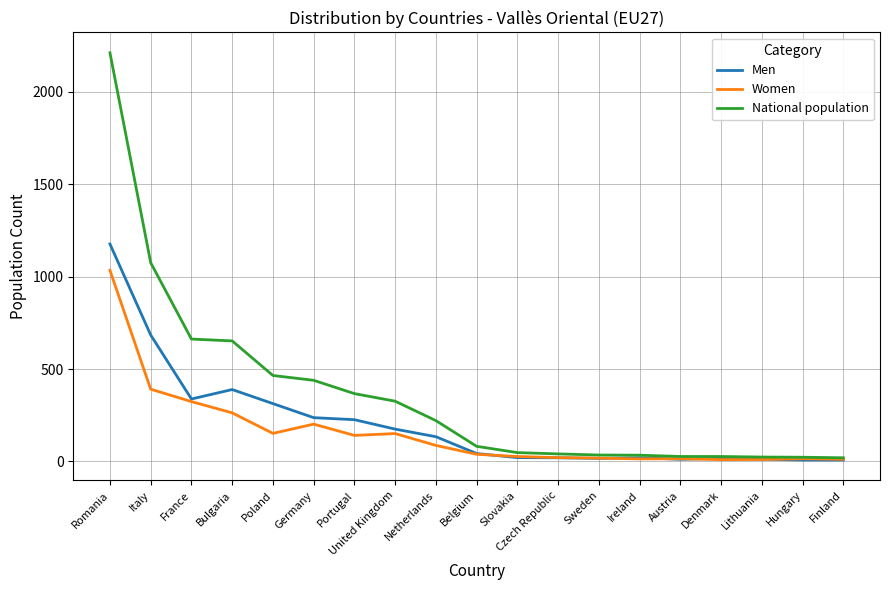

True or false: Men has a value of 134 at Netherlands.

True